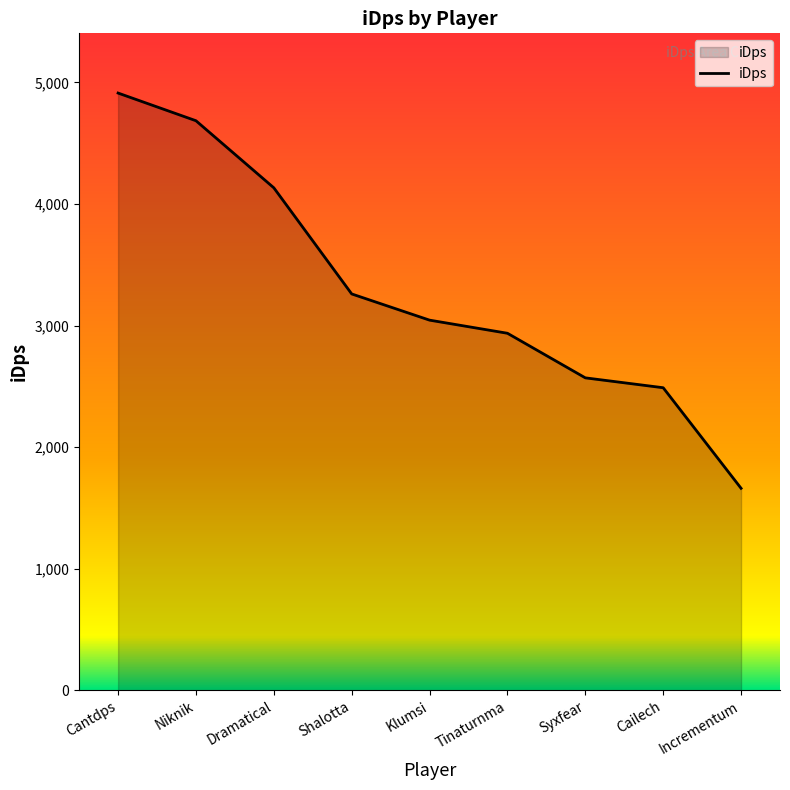

What is the difference between the values at Incrementum and Niknik?

3023.1